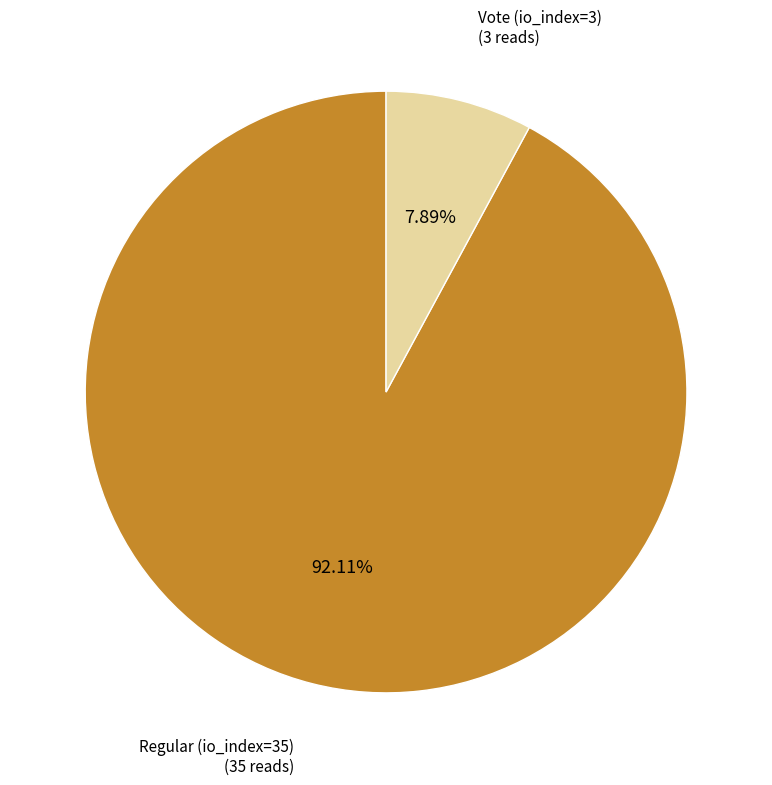

Count the number of slices in the pie.

2